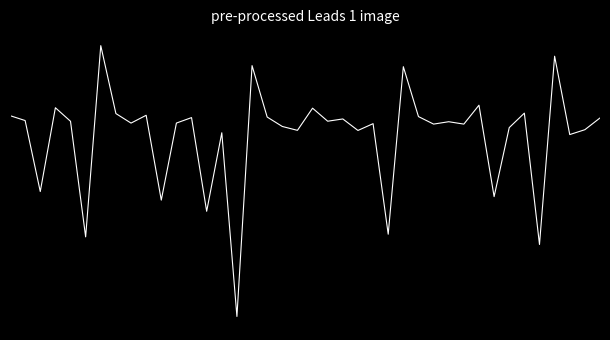

What is the maximum value shown in the chart?

1.1